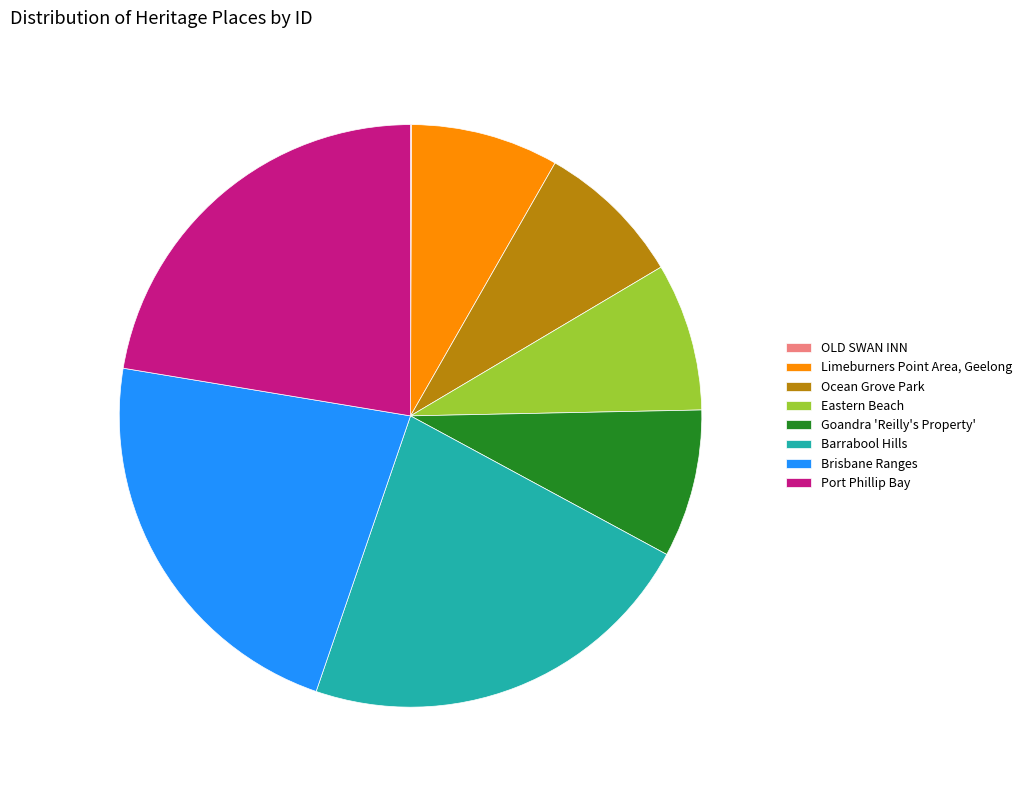

Approximately how many times larger is the value at Eastern Beach compared to Port Phillip Bay?

0.4